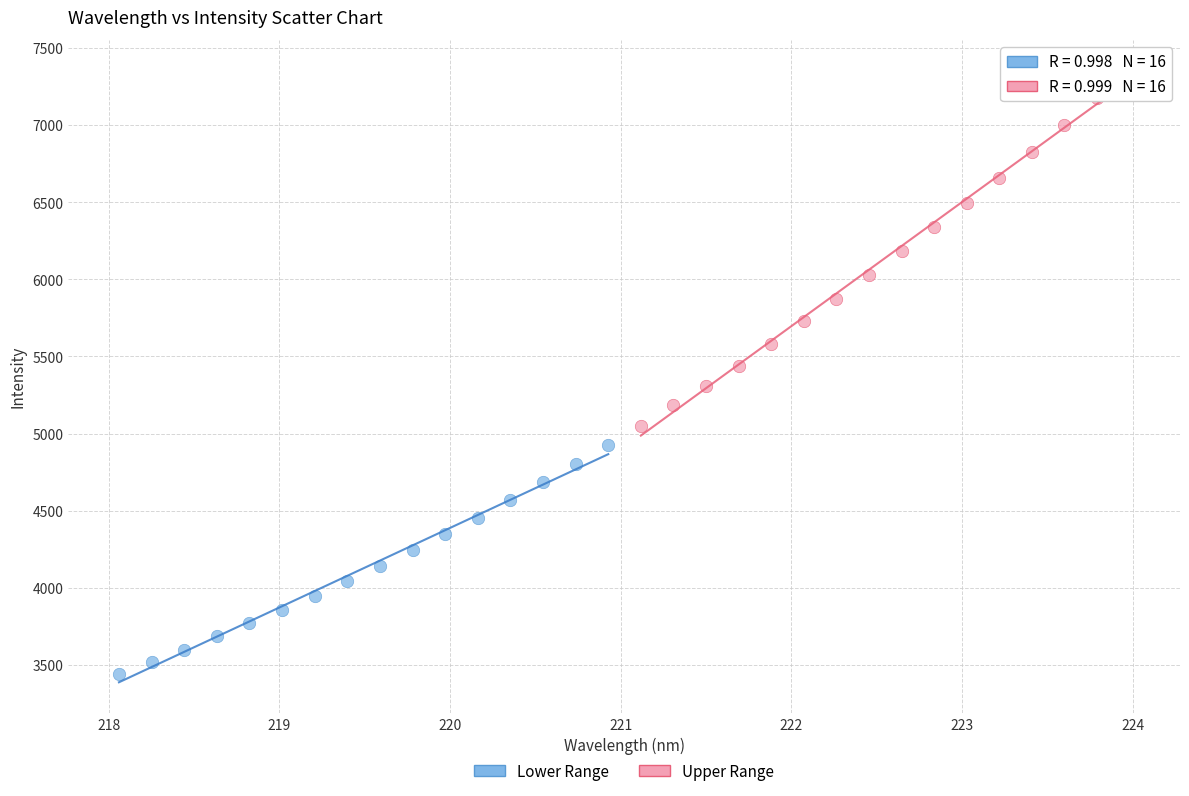

Which series contains the highest Y value?

Upper Range